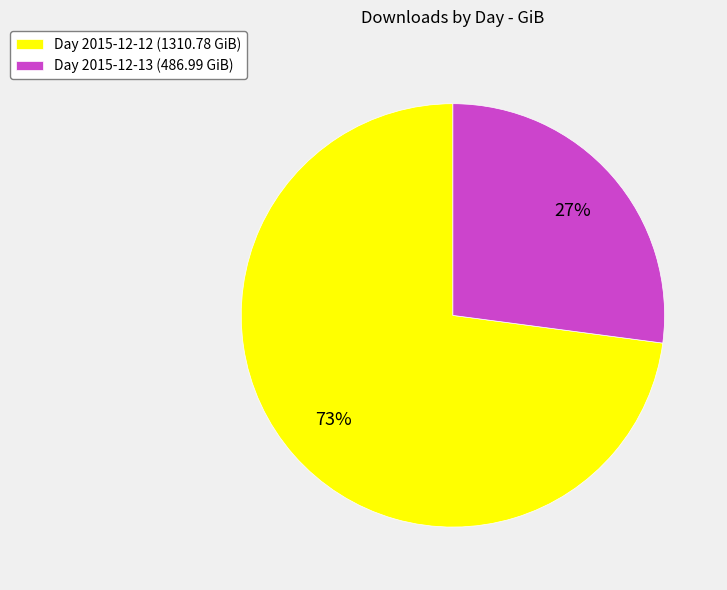

To the nearest percent, what is the difference between the largest and smallest slice percentages?

46%